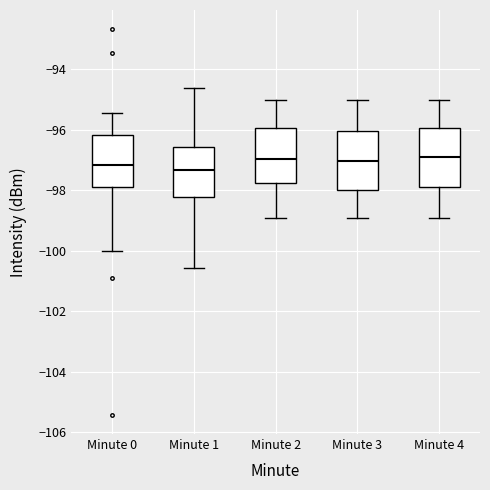

Reading left to right, read every box against the y-axis: the position of its median line, the range the box covers, and the ends of its whiskers. The values are not printed on the chart, so give them approximately, as read against the axis.

Minute 0: median -97.2, box -97.8 to -96.2, whiskers -100.0 to -95.4
Minute 1: median -97.4, box -98.2 to -96.6, whiskers -100.6 to -94.6
Minute 2: median -97.0, box -97.8 to -96.0, whiskers -99.0 to -95.0
Minute 3: median -97.0, box -98.0 to -96.0, whiskers -99.0 to -95.0
Minute 4: median -97.0, box -97.8 to -96.0, whiskers -99.0 to -95.0